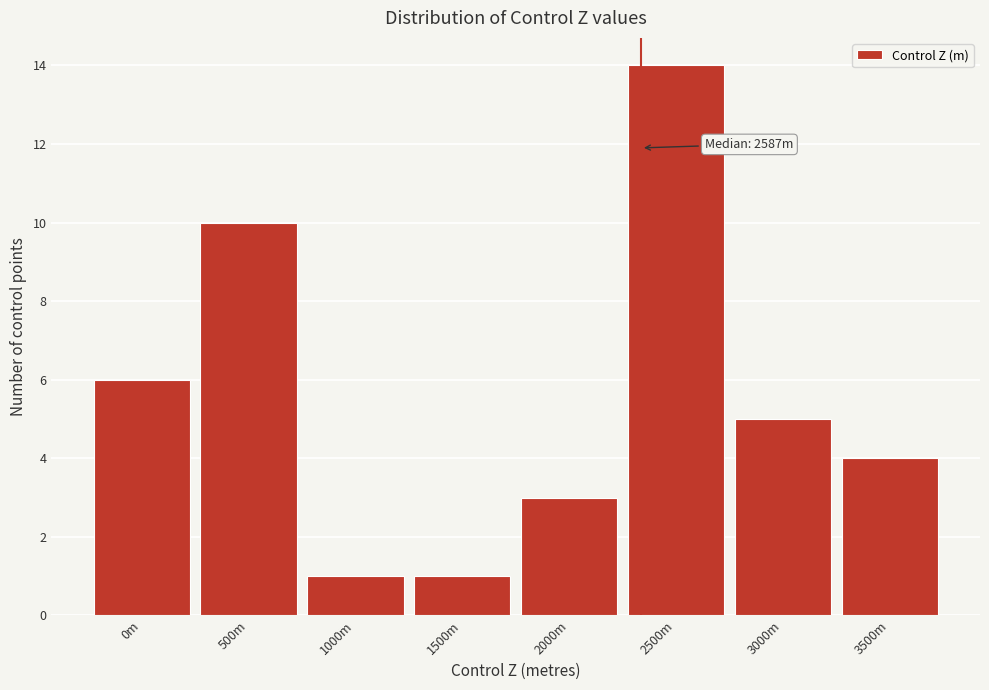

Reading right to left, transcribe all the data shown in this chart.

3500m=4	3000m=5	2500m=14	2000m=3	1500m=1	1000m=1	500m=10	0m=6